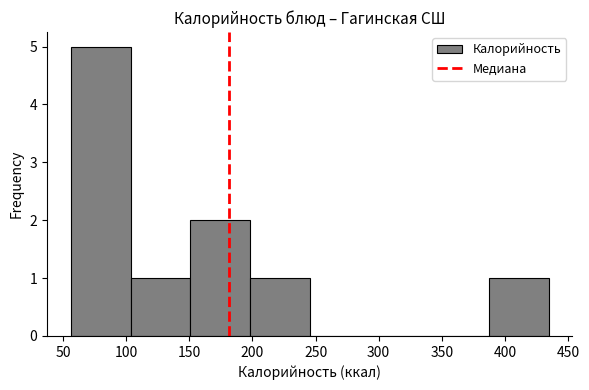

Reading left to right, list every bar in this chart as the range it spans on the x-axis followed by its height. Neither the bar edges nor the heights are printed on the chart, so give them approximately, as read against the axes.

55 to 105: 5
105 to 150: 1
150 to 200: 2
200 to 245: 1
245 to 295: 0
295 to 340: 0
340 to 385: 0
385 to 435: 1